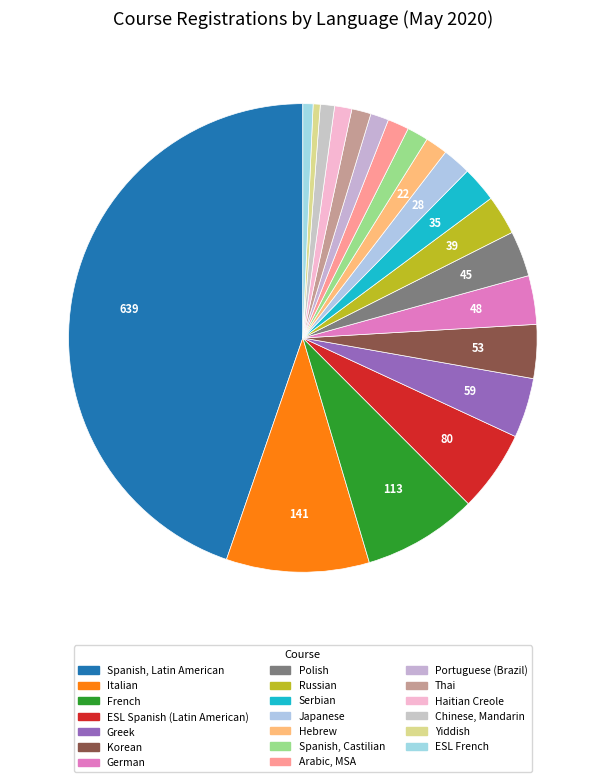

What percentage is NOT represented by ESL Spanish (Latin American)?

94.4%